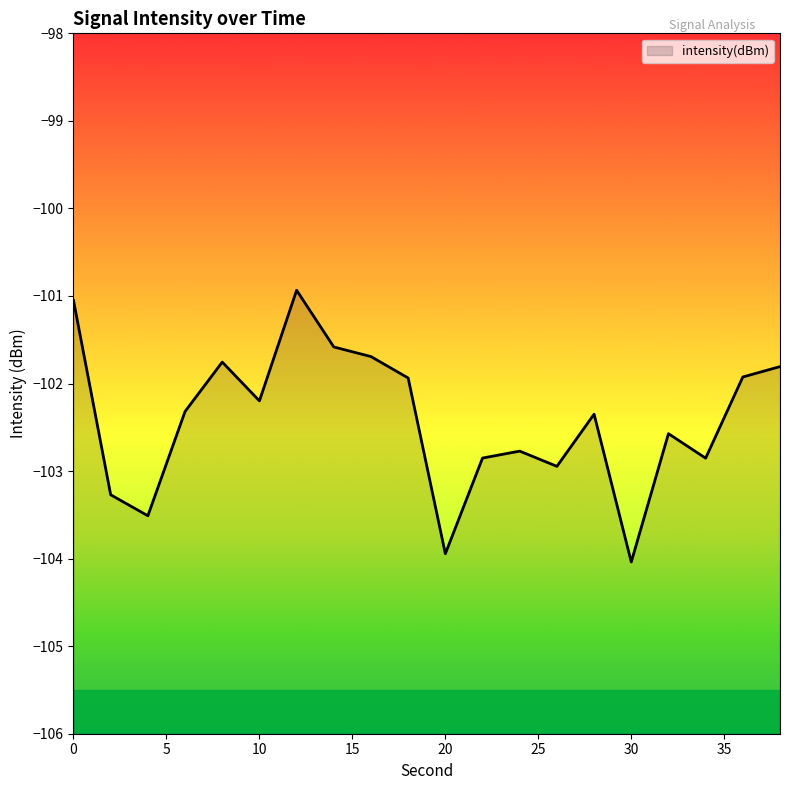

The value at 38 is -101.8. True or false?

True